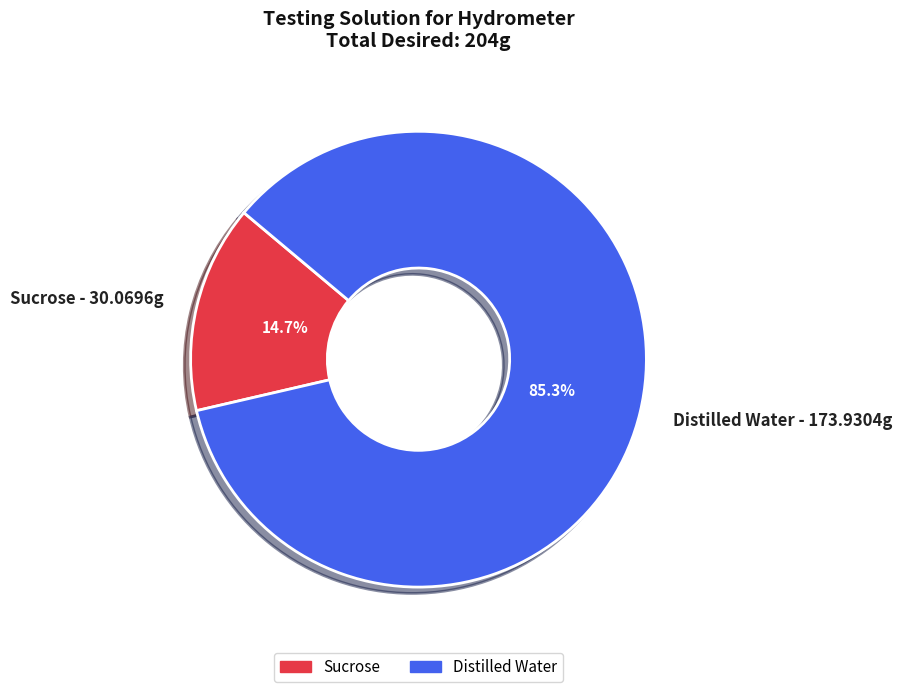

Do Sucrose and Distilled Water together represent more than half of the pie?

Yes